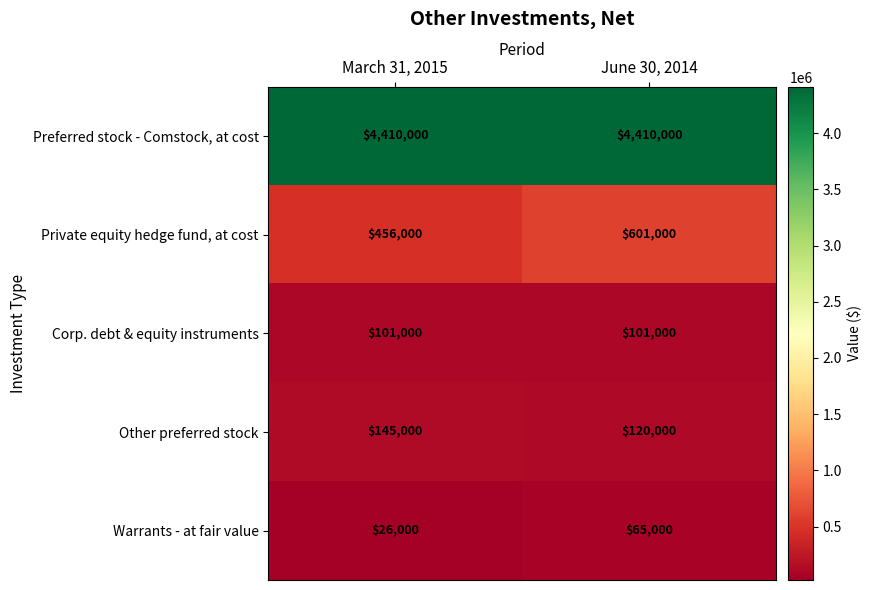

Reading left to right, what are all the values shown in this chart?

Preferred stock - Comstock, at cost: March 31, 2015=4410000	June 30, 2014=4410000
Private equity hedge fund, at cost: March 31, 2015=456000	June 30, 2014=601000
Corp. debt & equity instruments: March 31, 2015=101000	June 30, 2014=101000
Other preferred stock: March 31, 2015=145000	June 30, 2014=120000
Warrants - at fair value: March 31, 2015=26000	June 30, 2014=65000